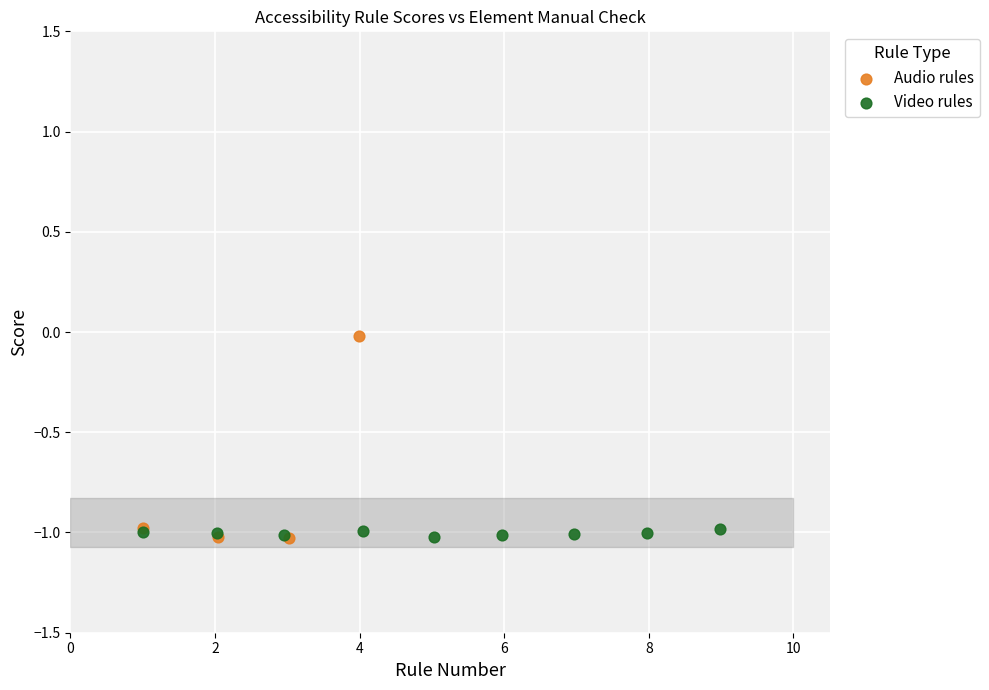

Which series has the widest spread of Y values?

Audio rules